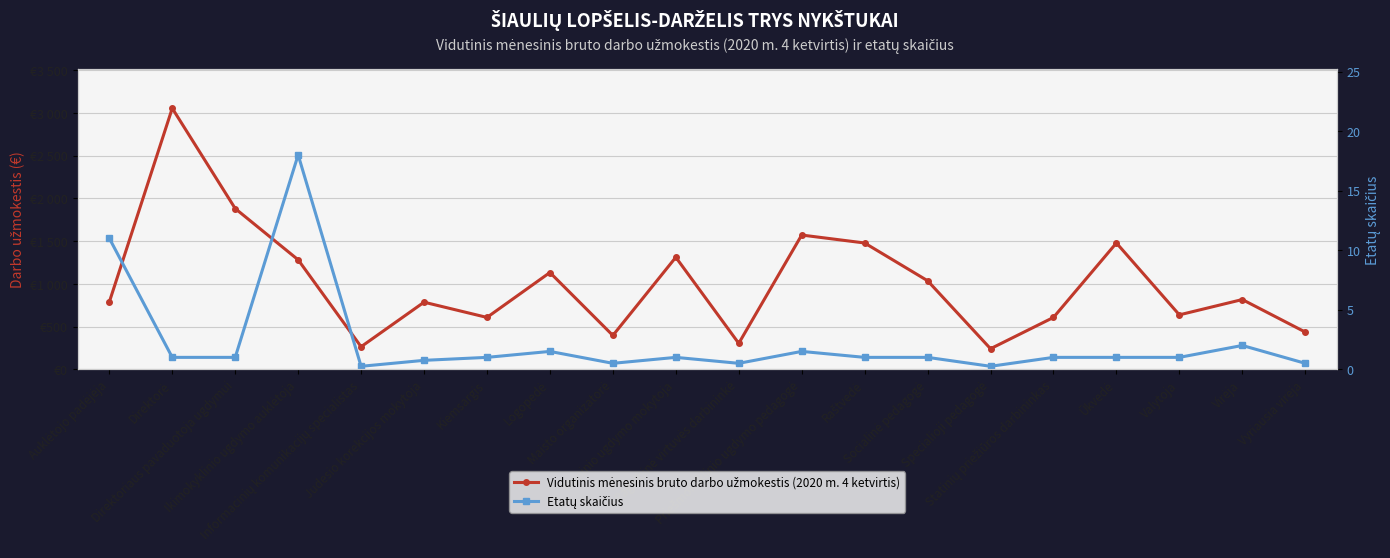

True or false: Etatų skaičius and Vidutinis mėnesinis bruto darbo užmokestis (2020 m. 4 ketvirtis) intersect in this chart.

False